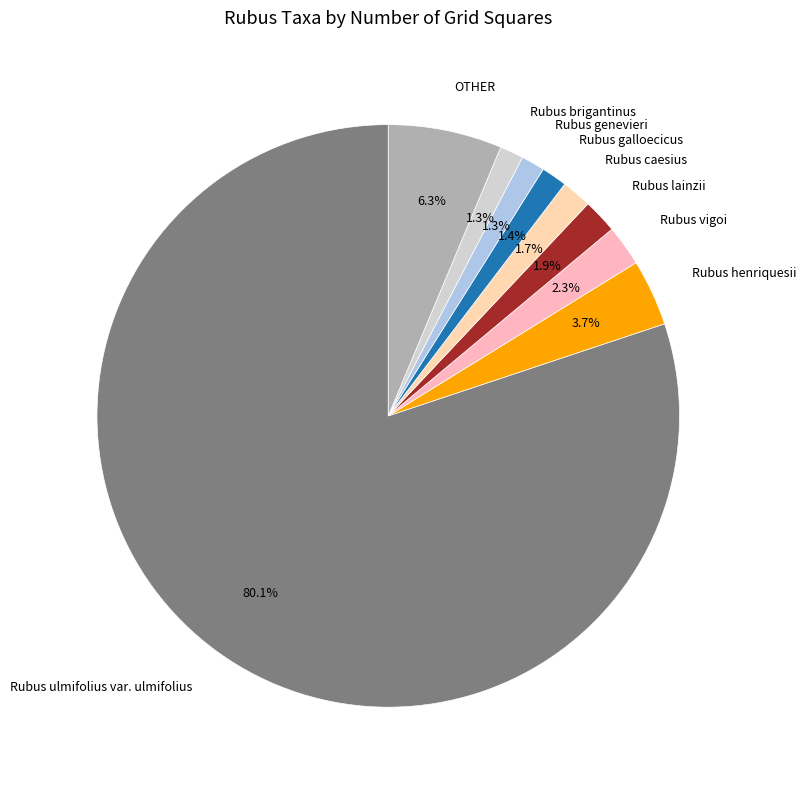

Which has a higher value, Rubus galloecicus or Rubus ulmifolius var. ulmifolius?

Rubus ulmifolius var. ulmifolius